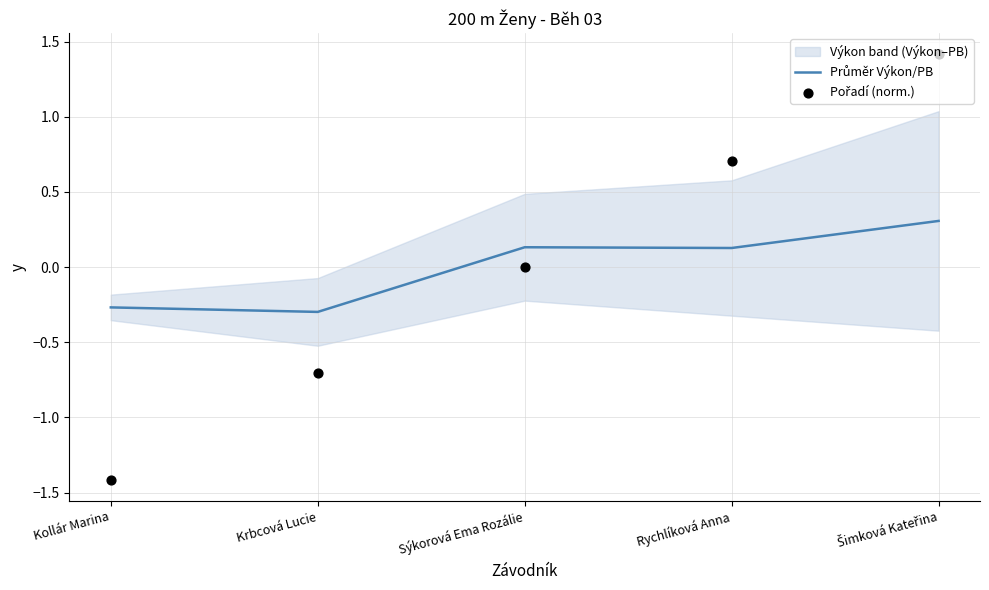

Which series reaches the minimum Y coordinate?

Pořadí (norm.)